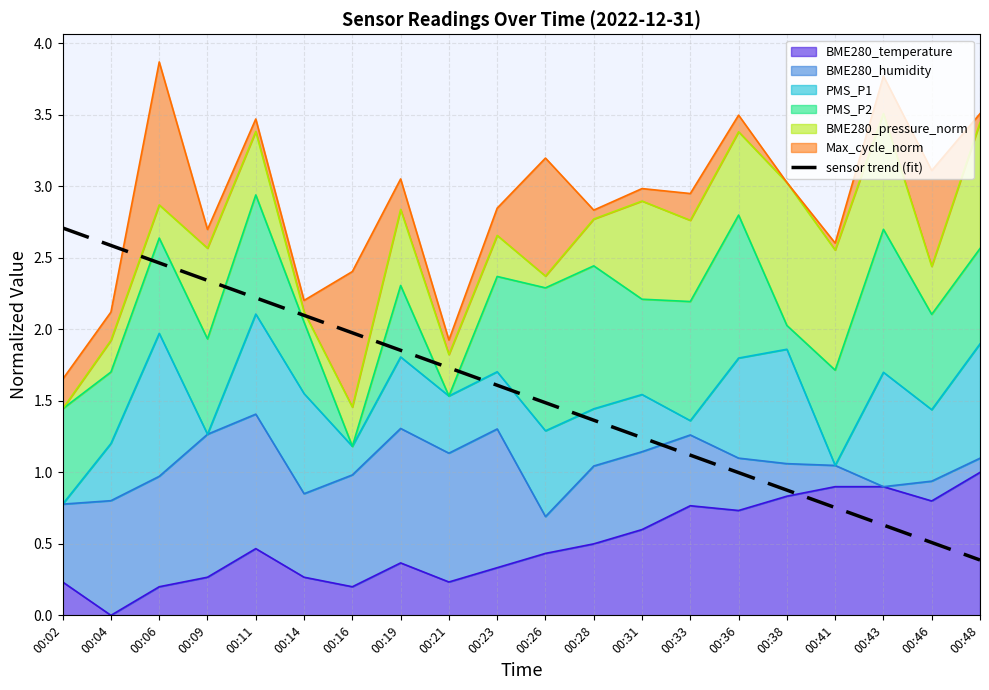

At which label is the value closest to 1?

00:36